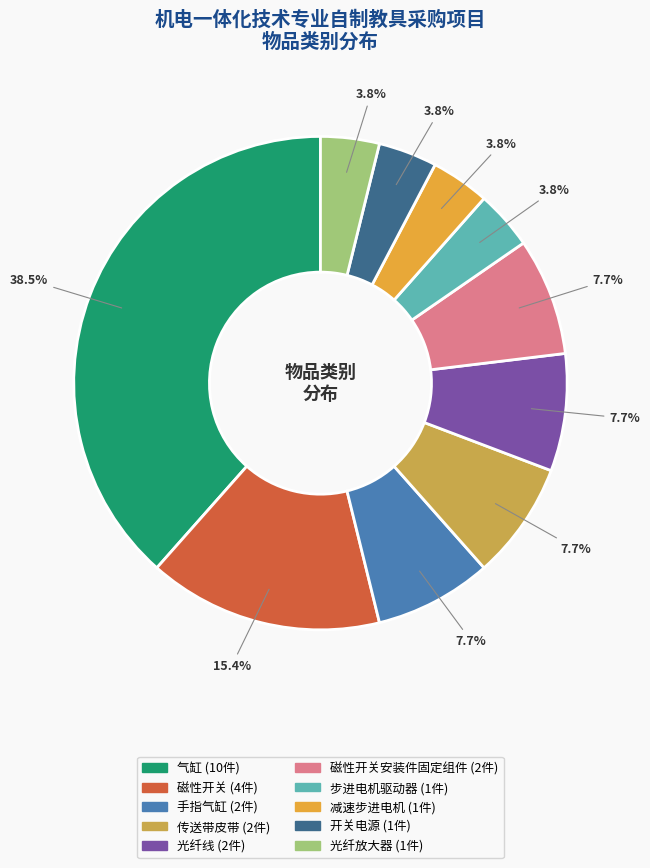

Is there any slice that represents more than half of the pie?

No